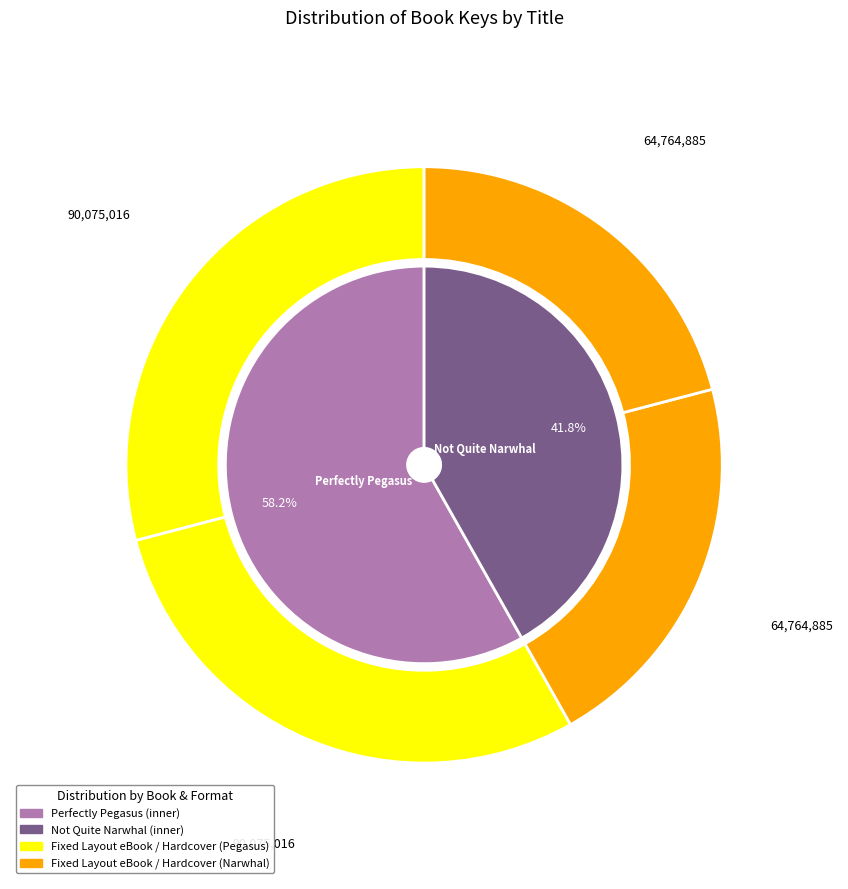

What percentage is the Not Quite Narwhal slice, to the nearest percent?

42%